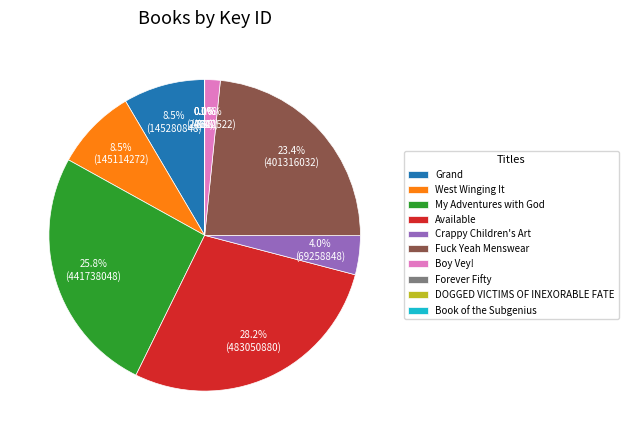

To the nearest percent, what portion does Fuck Yeah Menswear represent?

23%